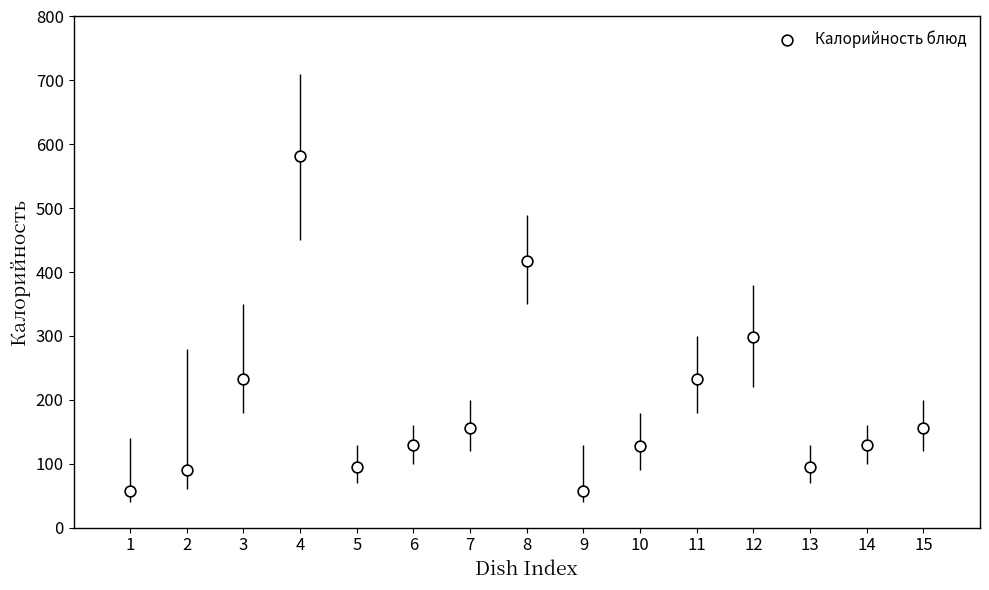

What is the range of Y values (max minus min)?

523.7